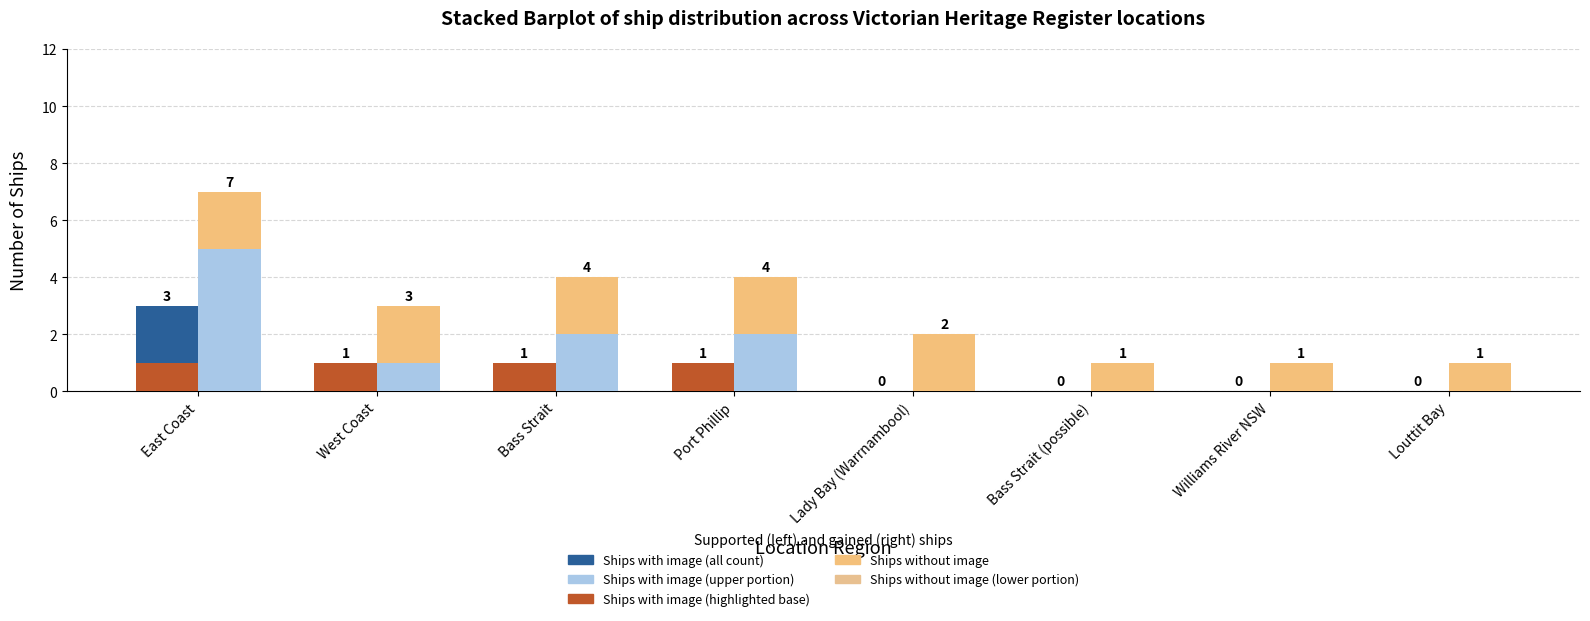

At which category is the sum across all series the highest?

East Coast